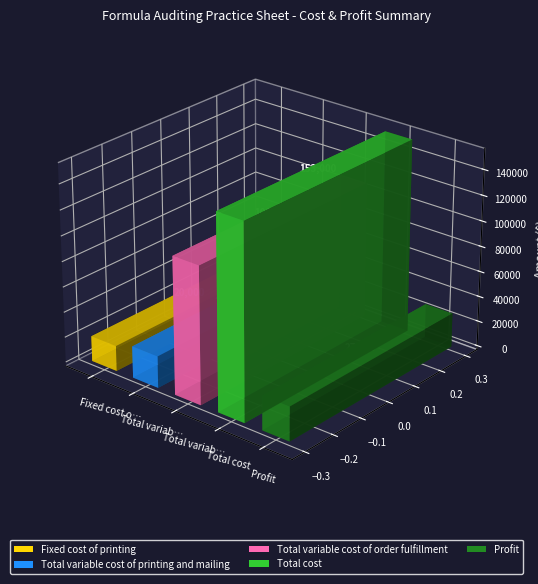

Approximately how many times larger is the value at Fixed cost of printing compared to Total cost?

0.1